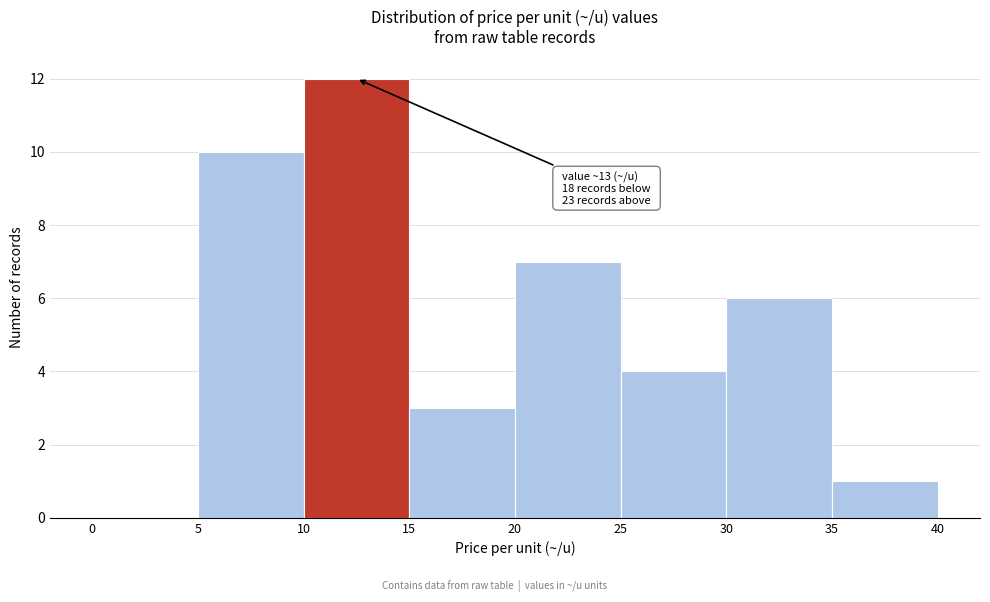

Over which range of the x-axis is the bar tallest?

10 to 15